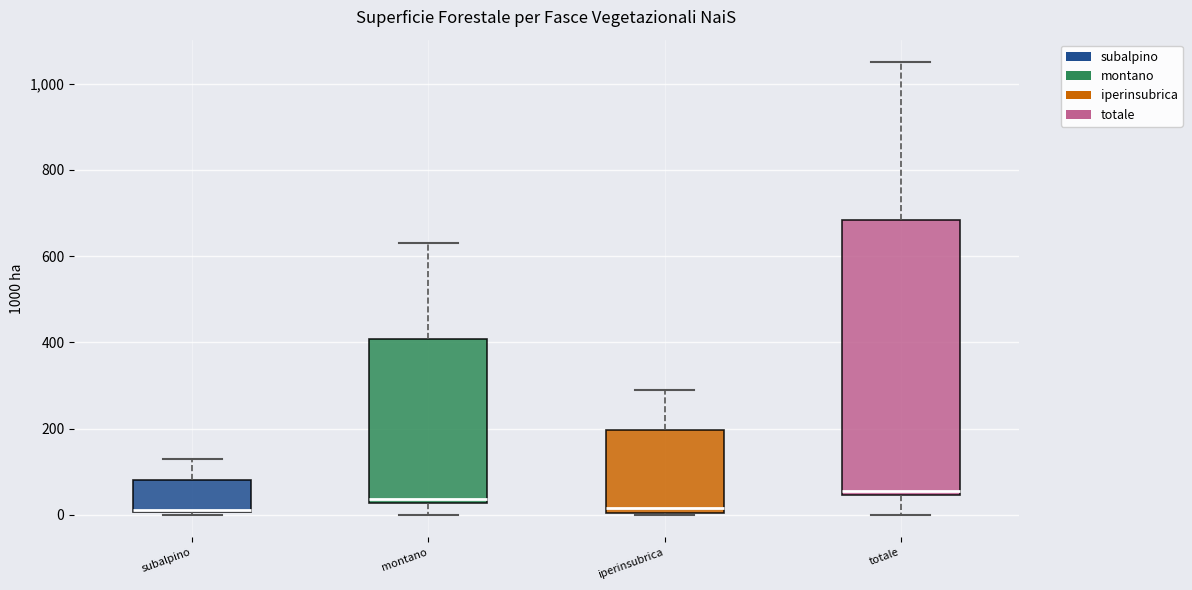

Reading left to right, transcribe this box plot: for each box, give where its median line is, the range the box spans, and where its two whiskers end, as read against the y-axis. The values are not printed on the chart, so give them approximately, as read against the axis.

subalpino: median 20, box 0 to 80, whiskers 0 to 140
montano: median 40, box 20 to 400, whiskers 0 to 620
iperinsubrica: median 20, box 0 to 200, whiskers 0 to 280
totale: median 60, box 40 to 680, whiskers 0 to 1040